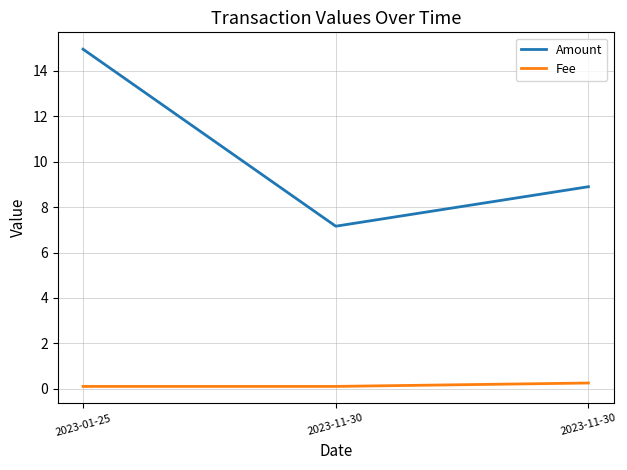

What is the maximum value for Fee?

0.2